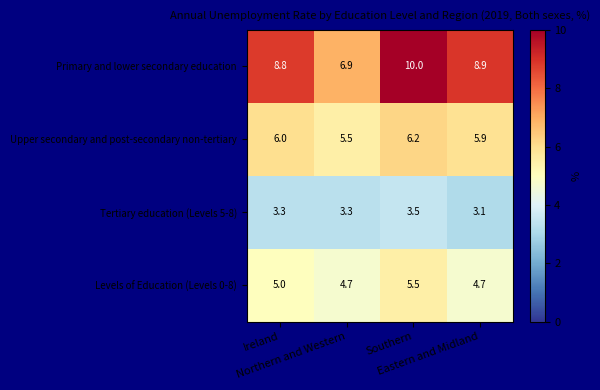

What is the difference between the maximum and second lowest values in the Upper secondary and post-secondary non-tertiary series?

0.3